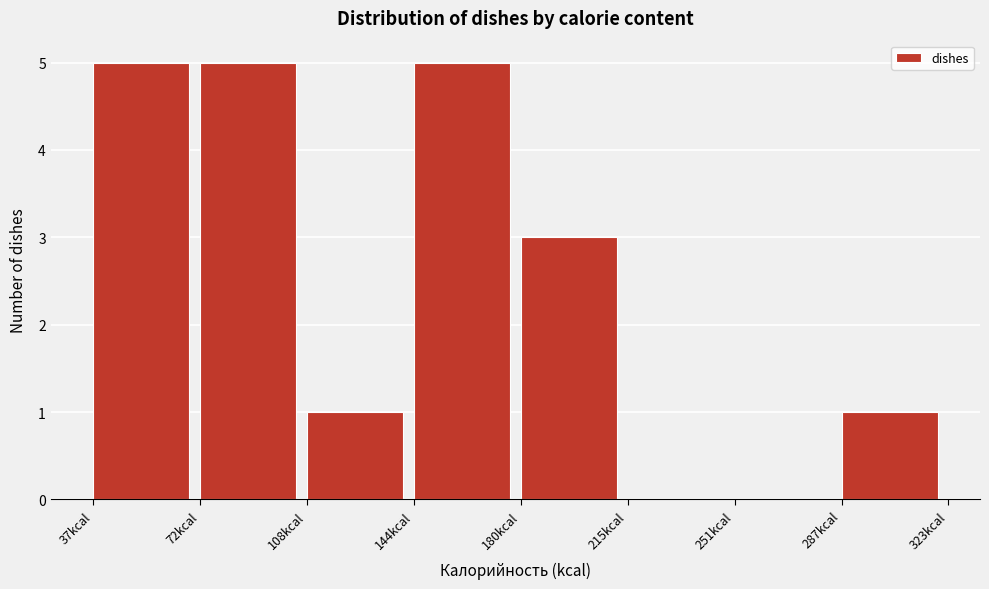

What is the height of the bar covering 145 to 180 on the x-axis? Neither the bar edges nor the heights are printed on the chart, so give them approximately, as read against the axes.

5